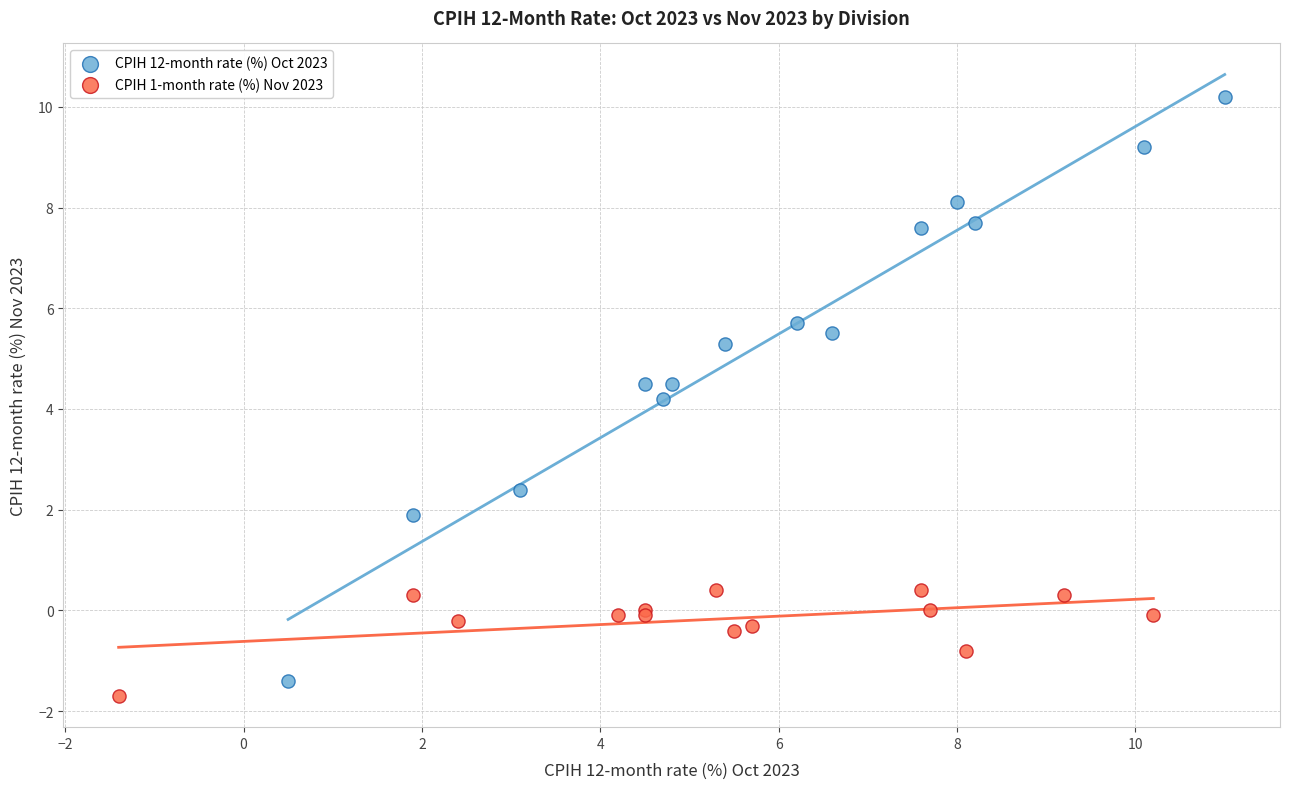

Which series has the widest spread of Y values?

CPIH 12-month rate (%) Oct 2023